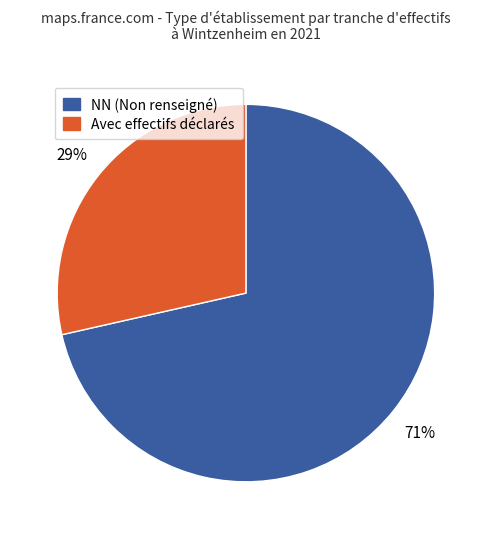

Do Avec effectifs déclarés and NN (Non renseigné) together represent more than half of the pie?

Yes